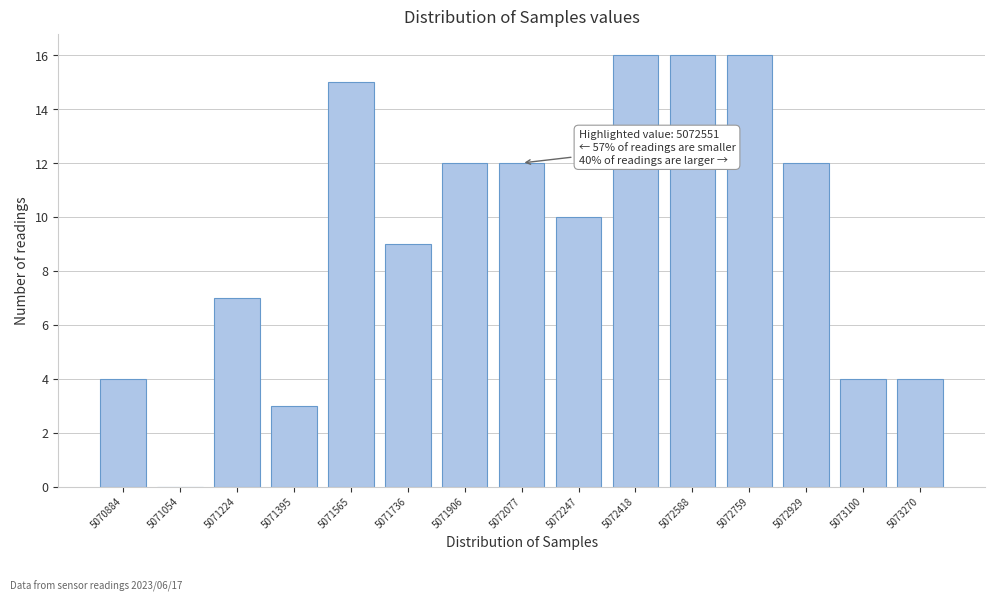

Reading right to left, extract all data points from this chart.

5073270=4	5073100=4	5072929=12	5072759=16	5072588=16	5072418=16	5072247=10	5072077=12	5071906=12	5071736=9	5071565=15	5071395=3	5071224=7	5071054=0	5070884=4